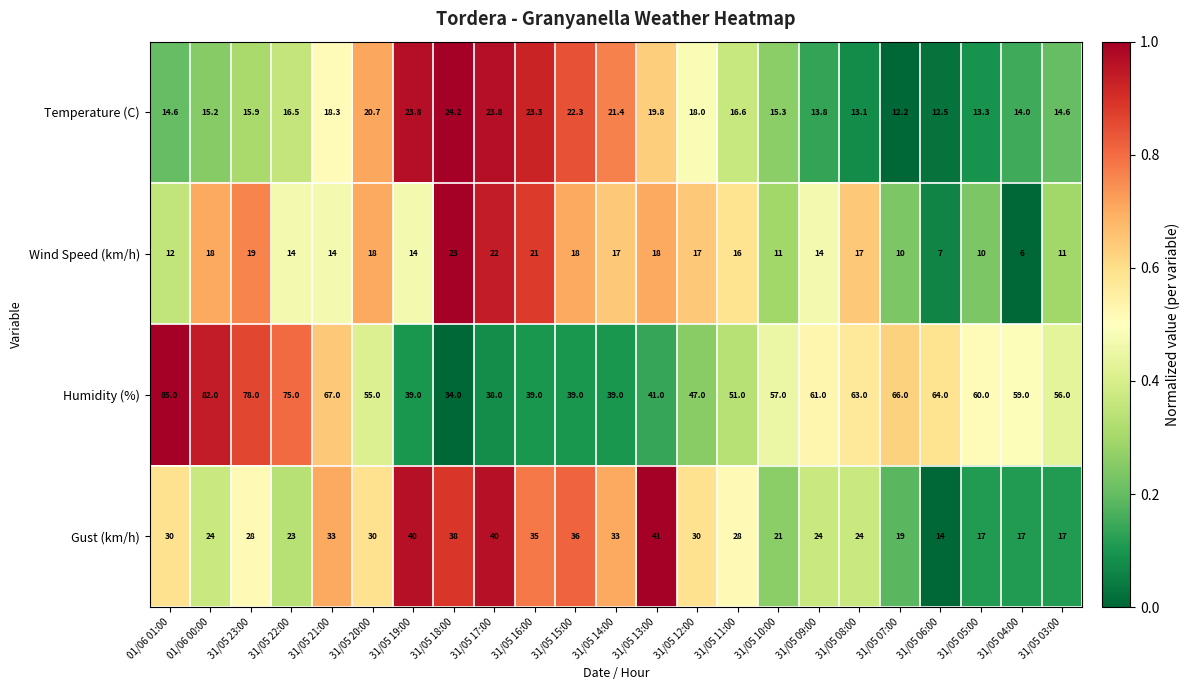

What is the difference between the maximum and minimum values in the Gust (km/h) series?

27.0